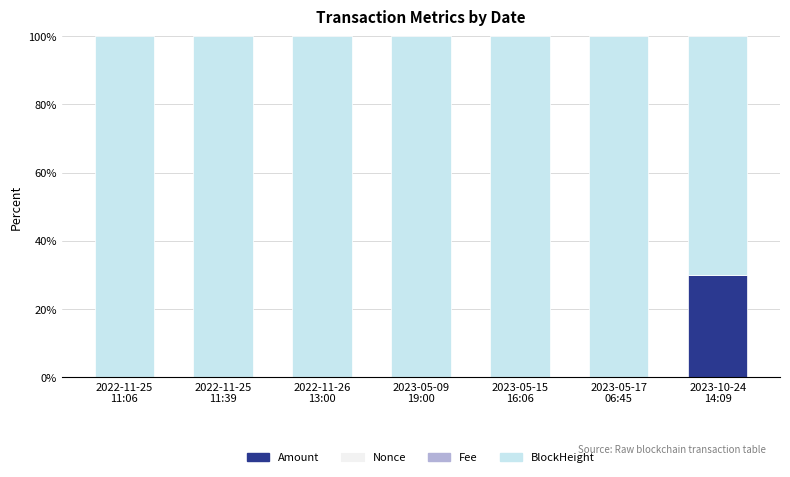

How many series are shown in this chart?

4